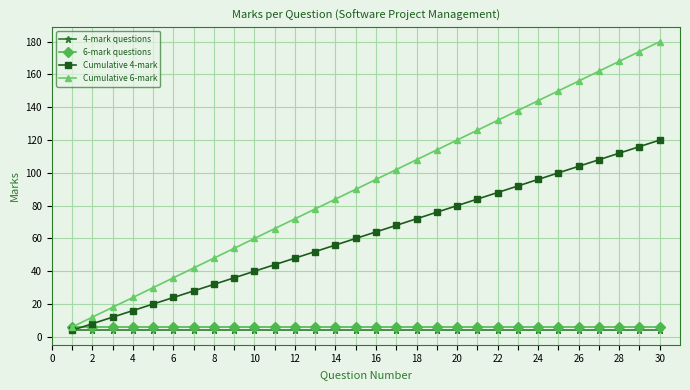

What is the greatest value displayed?

180